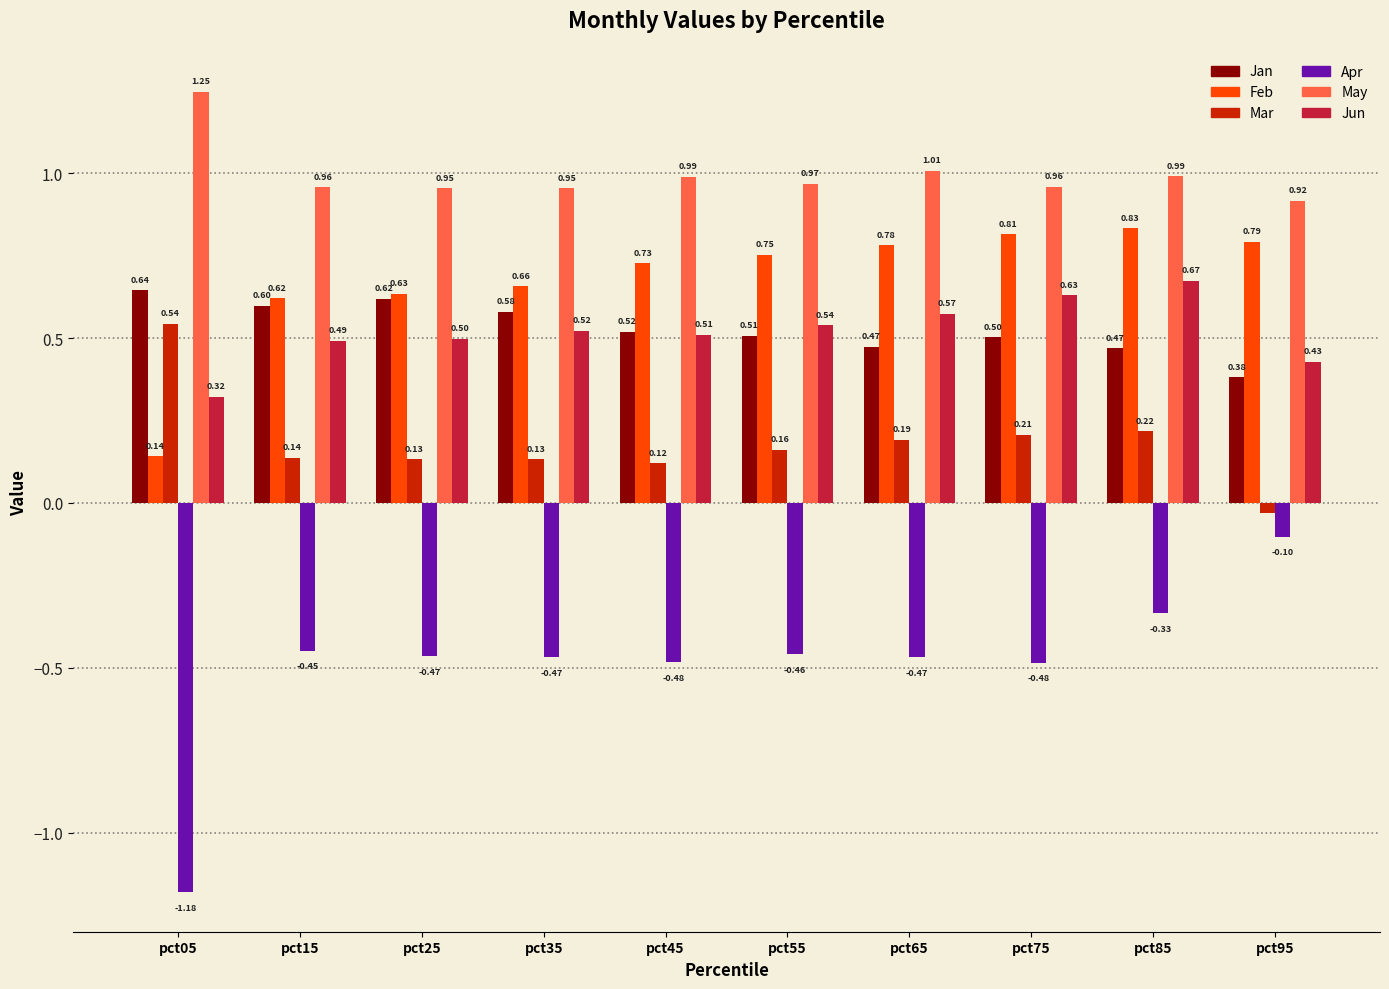

List the labels in order of Feb value, smallest first.

pct05, pct15, pct25, pct35, pct45, pct55, pct65, pct95, pct75, pct85